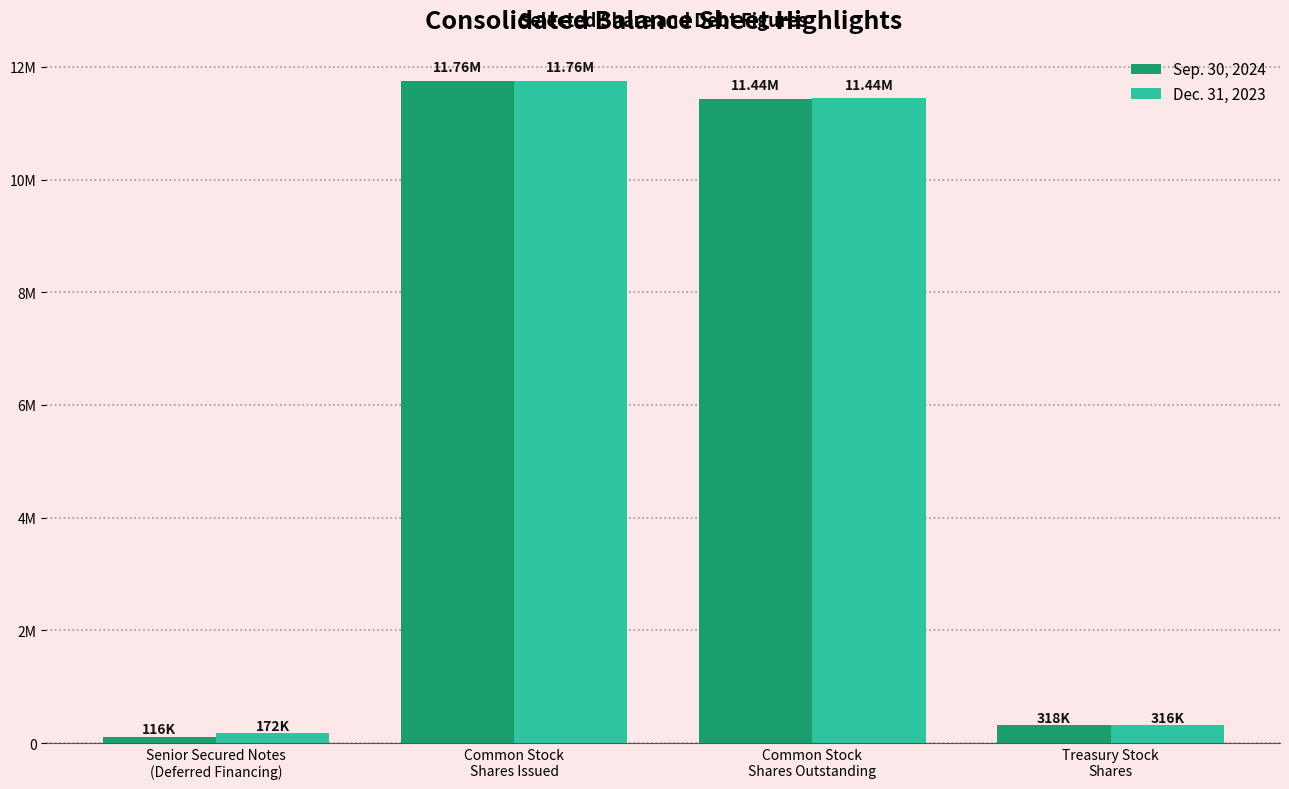

Between Common Stock
Shares Outstanding and Treasury Stock
Shares, which series saw the biggest shift?

Dec. 31, 2023